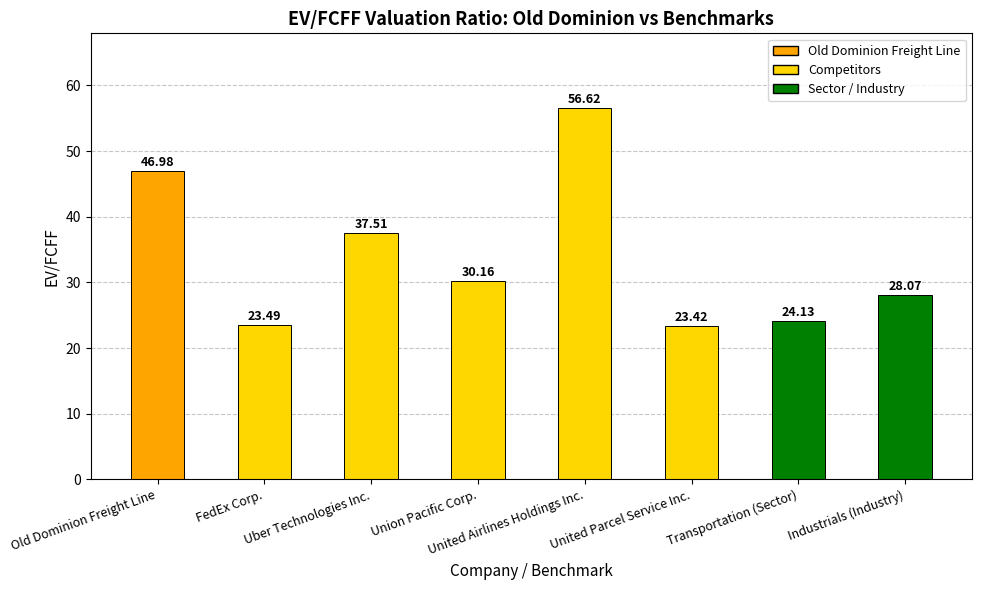

What is the value of the 2nd bar from the left?

23.5